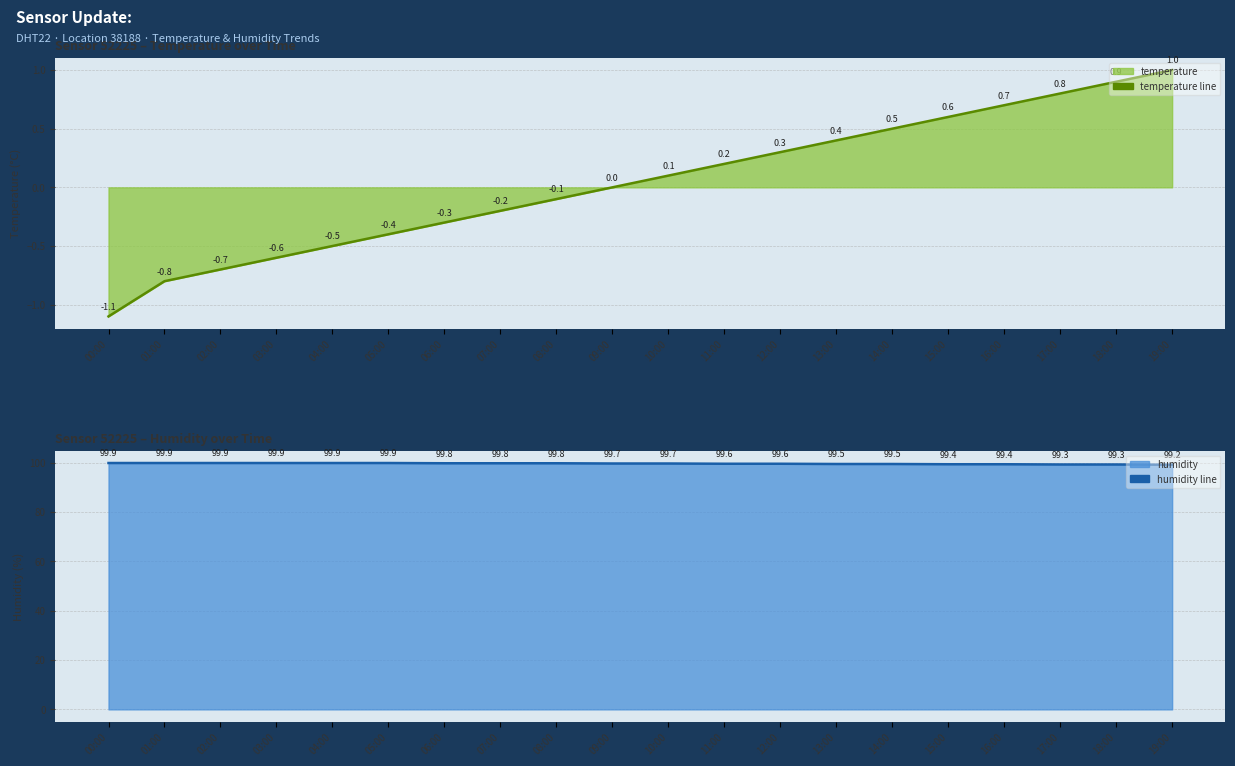

Does the chart display data point markers on the line(s)?

No